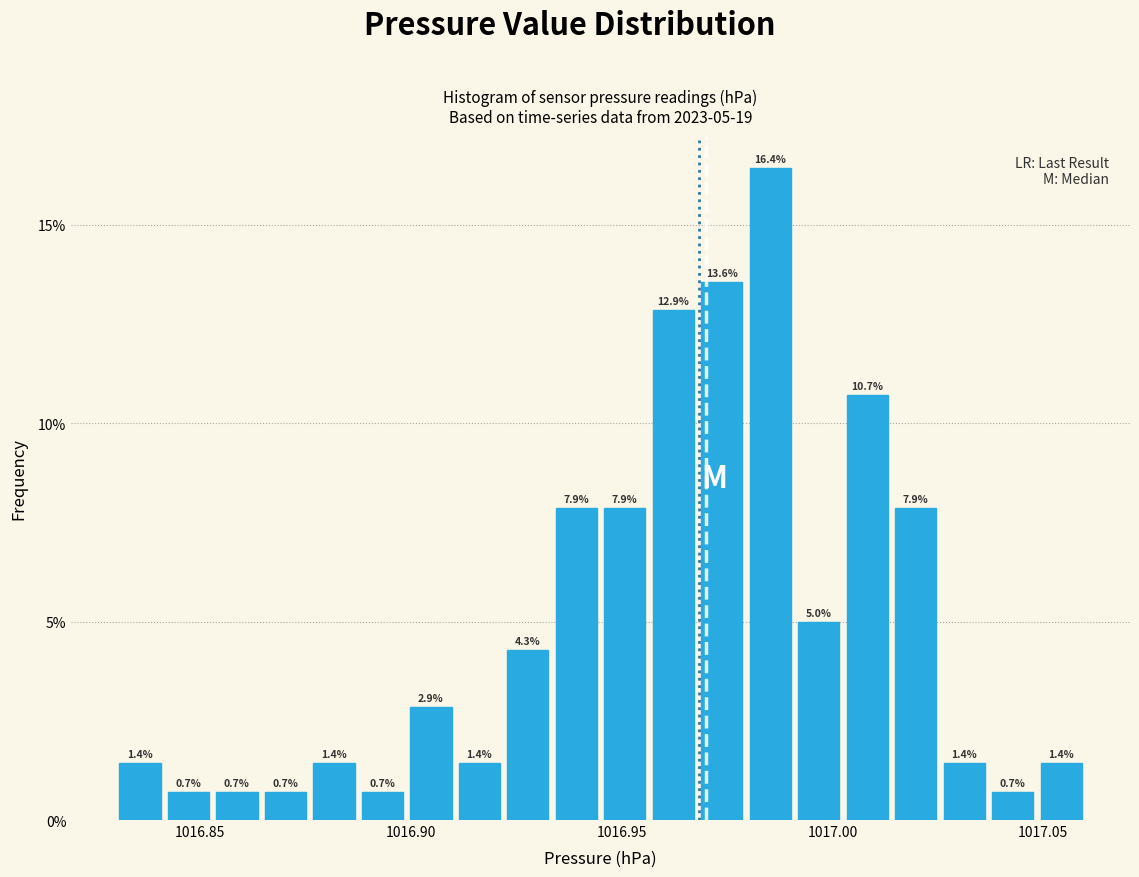

Around what value on the x-axis is the tallest bar? Give the approximate position of its centre, as read against the axis.

1016.985